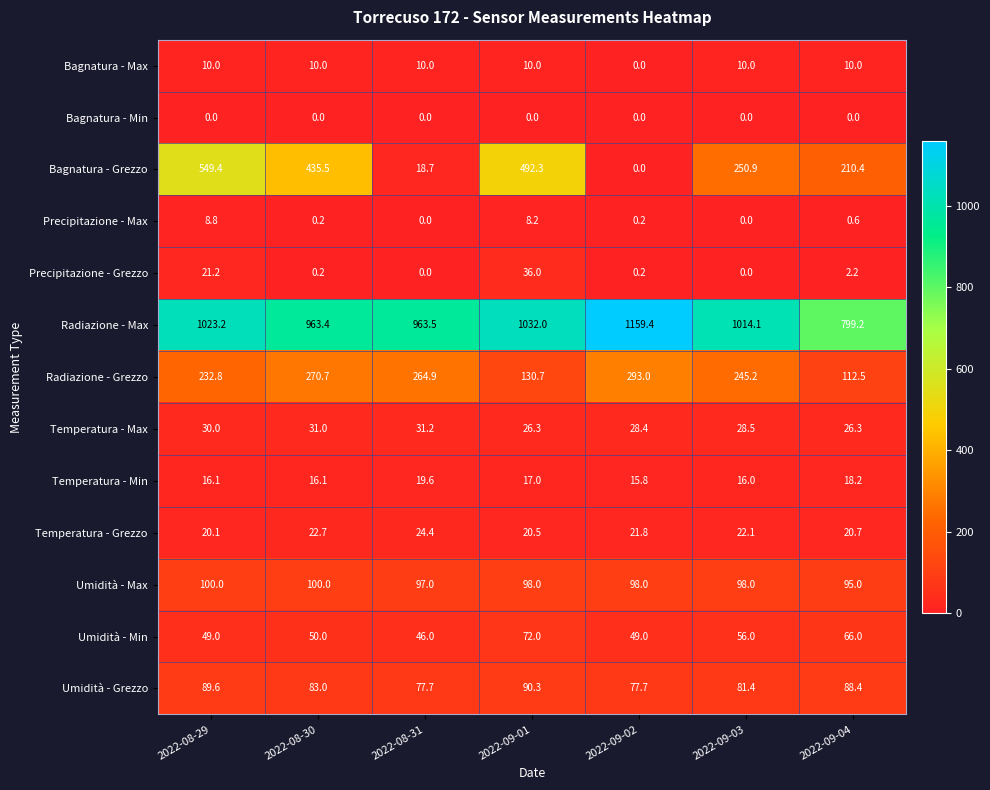

List the labels in order of Temperatura - Grezzo value, smallest first.

2022-08-29, 2022-09-01, 2022-09-04, 2022-09-02, 2022-09-03, 2022-08-30, 2022-08-31